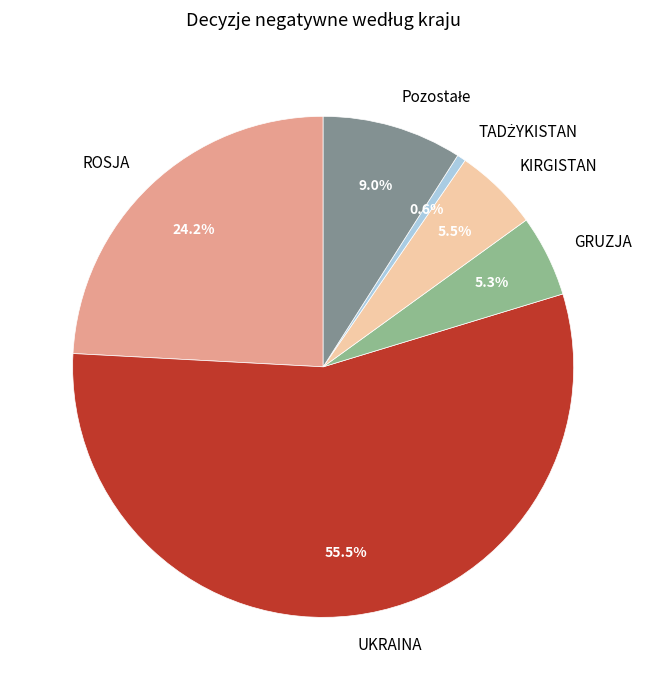

True or false: UKRAINA accounts for 41% of the total.

False